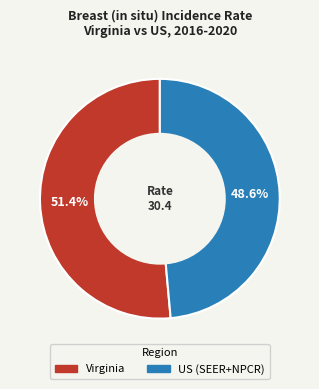

Which slice is the largest?

Virginia